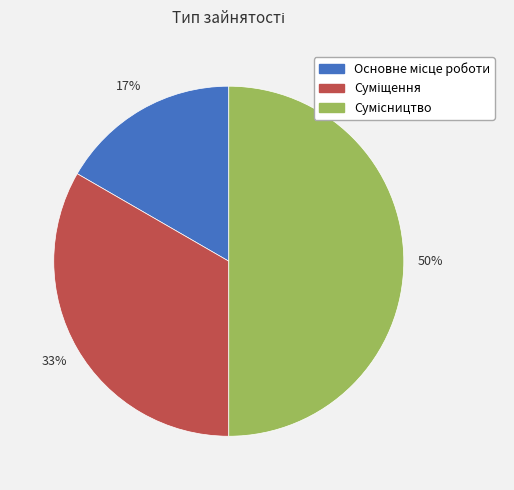

To the nearest percent, what is the difference between the largest and smallest slice percentages?

33%